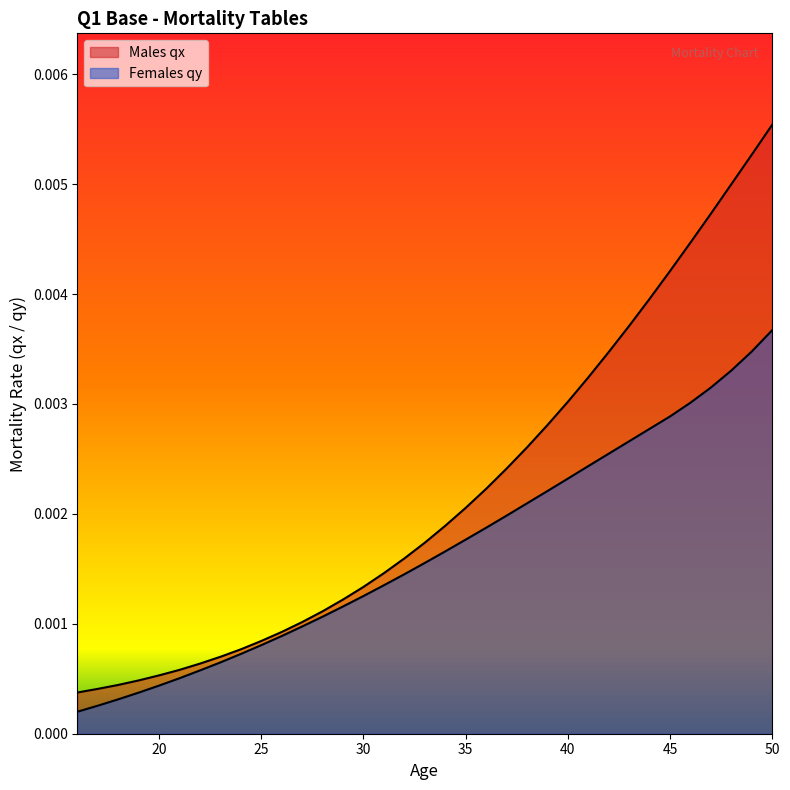

True or false: Males qx and Females qy cross at least once.

False